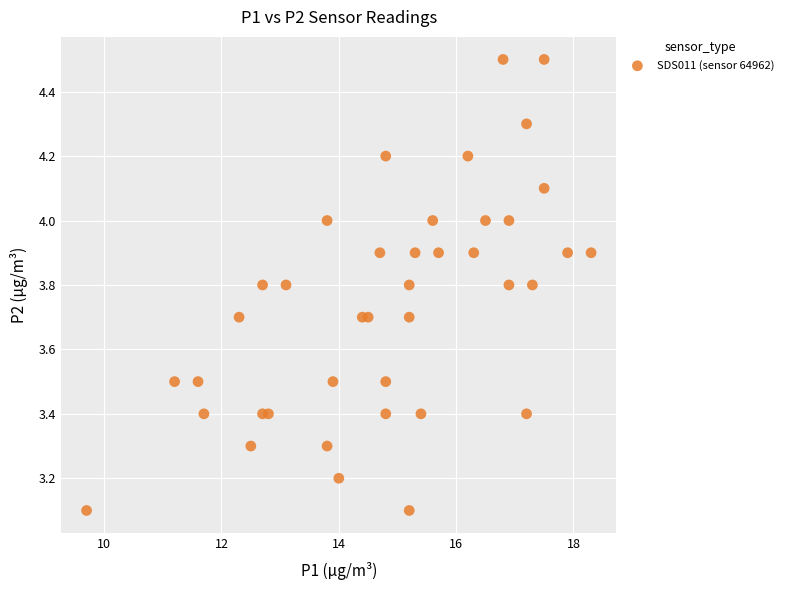

What is the range of X values (max minus min)?

8.6